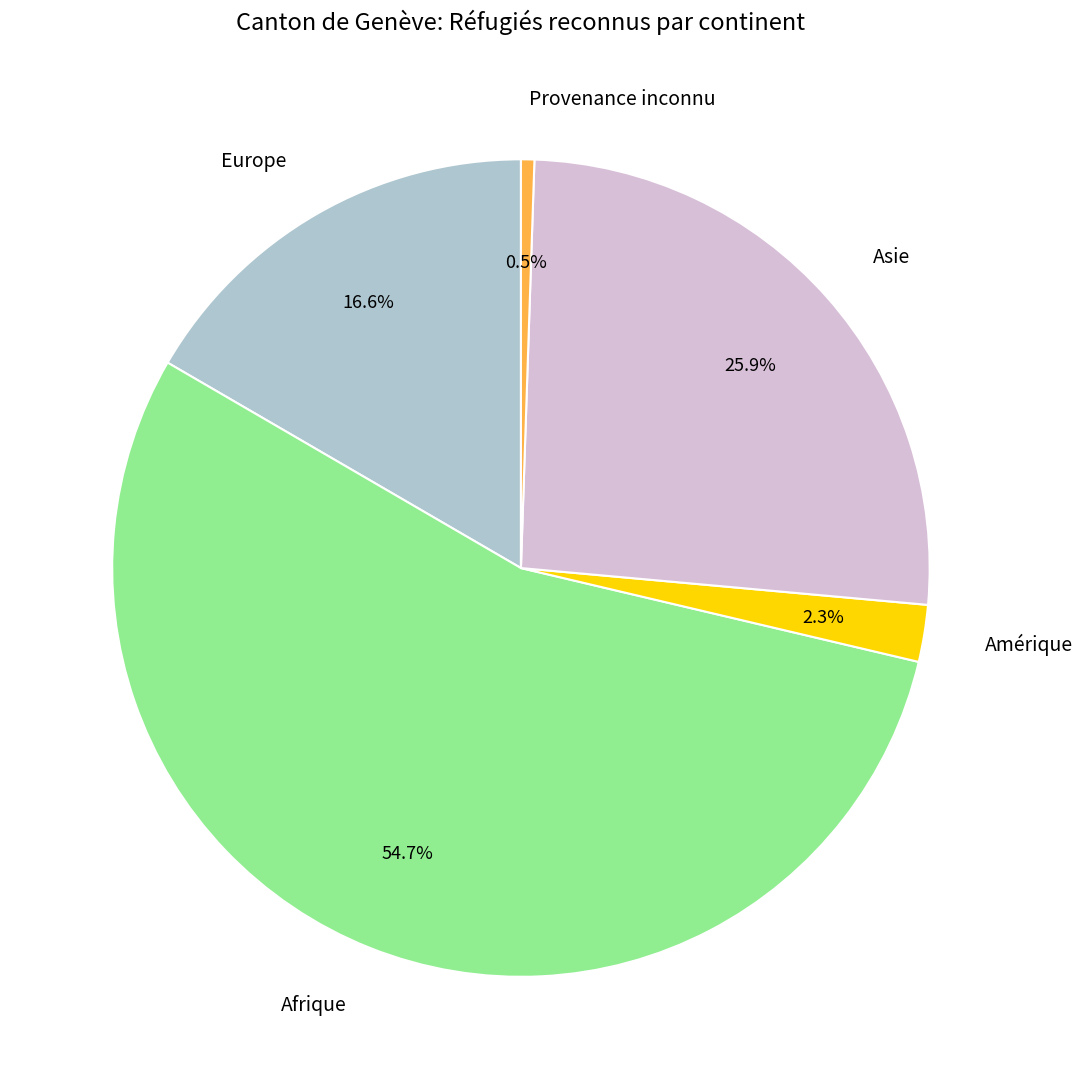

What is the ratio of the value at Amérique to the value at Provenance inconnu?

4.3